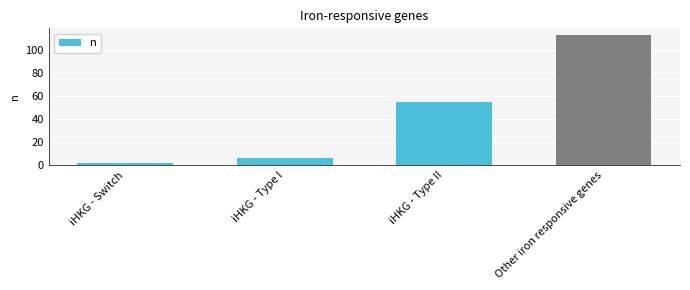

The chart shows a value of 2 at iHKG - Switch. True or false?

True